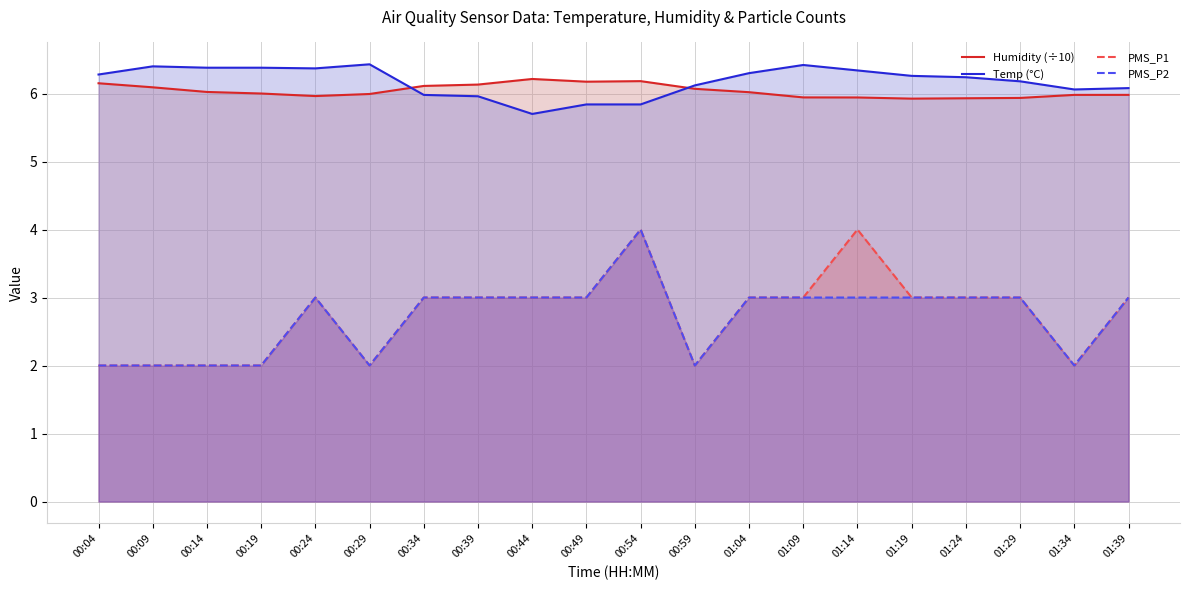

What is the difference between the highest and lowest values at 00:34?

3.1